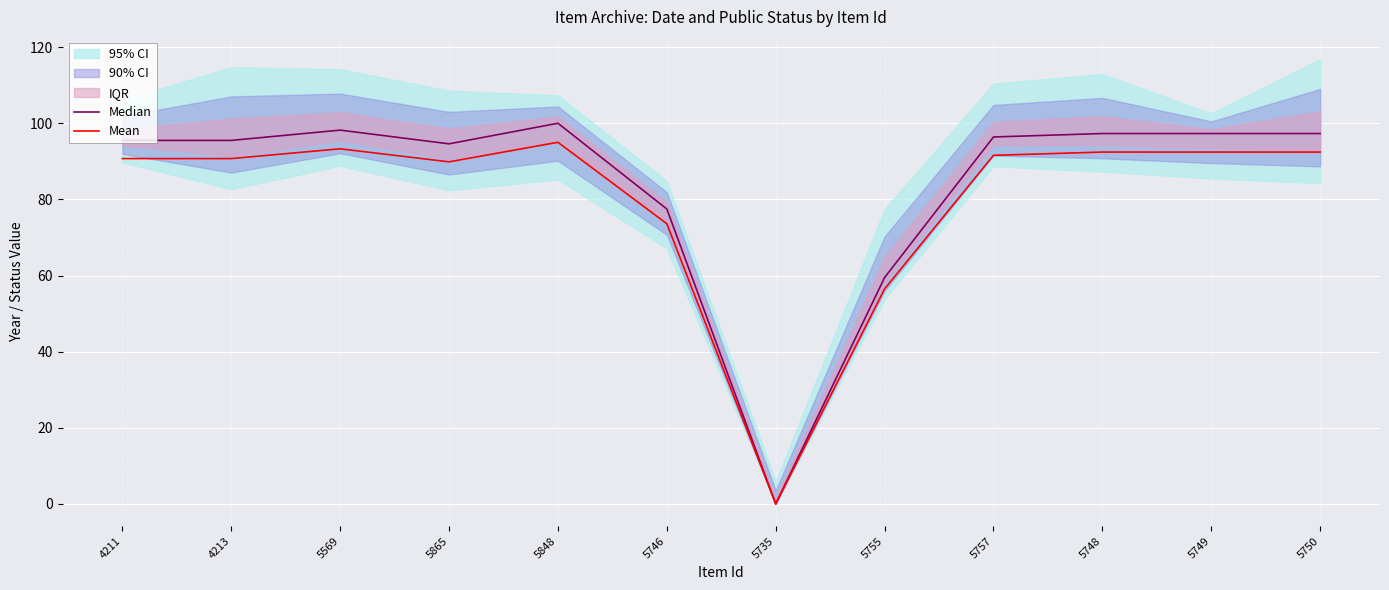

What is the label of the 4th point from the left?

5865